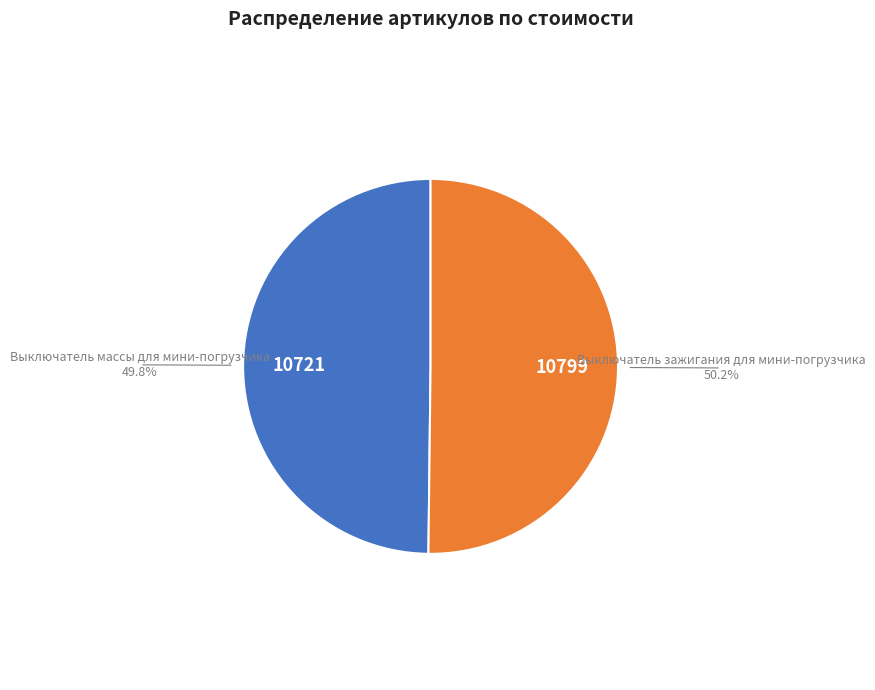

To the nearest percent, what is the combined percentage of Выключатель массы для мини-погрузчика and Выключатель зажигания для мини-погрузчика?

100%